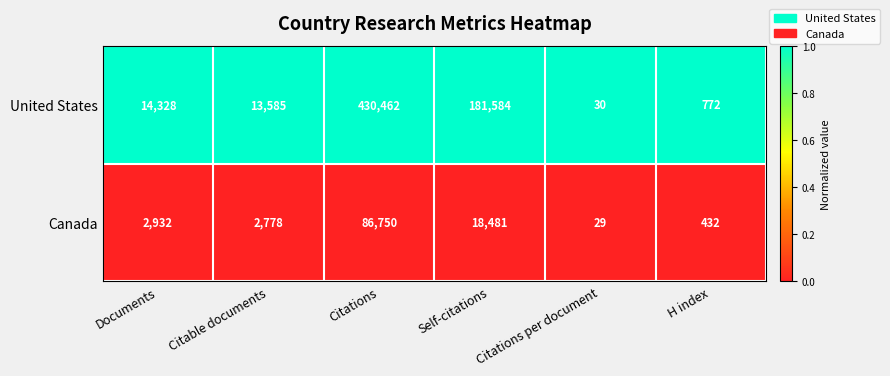

Which series has the largest total across all categories?

United States